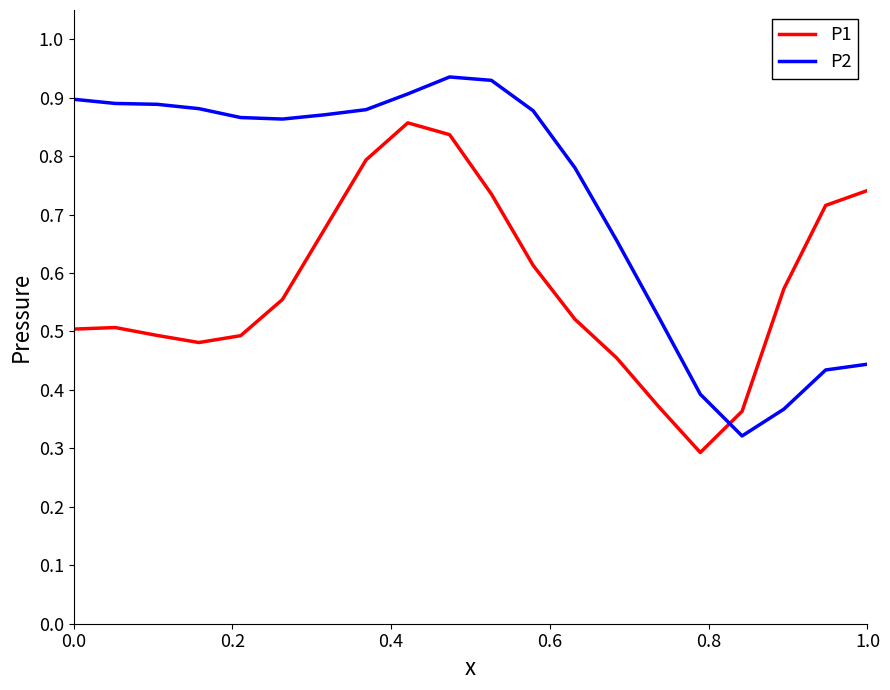

True or false: P1 and P2 cross at least once.

True